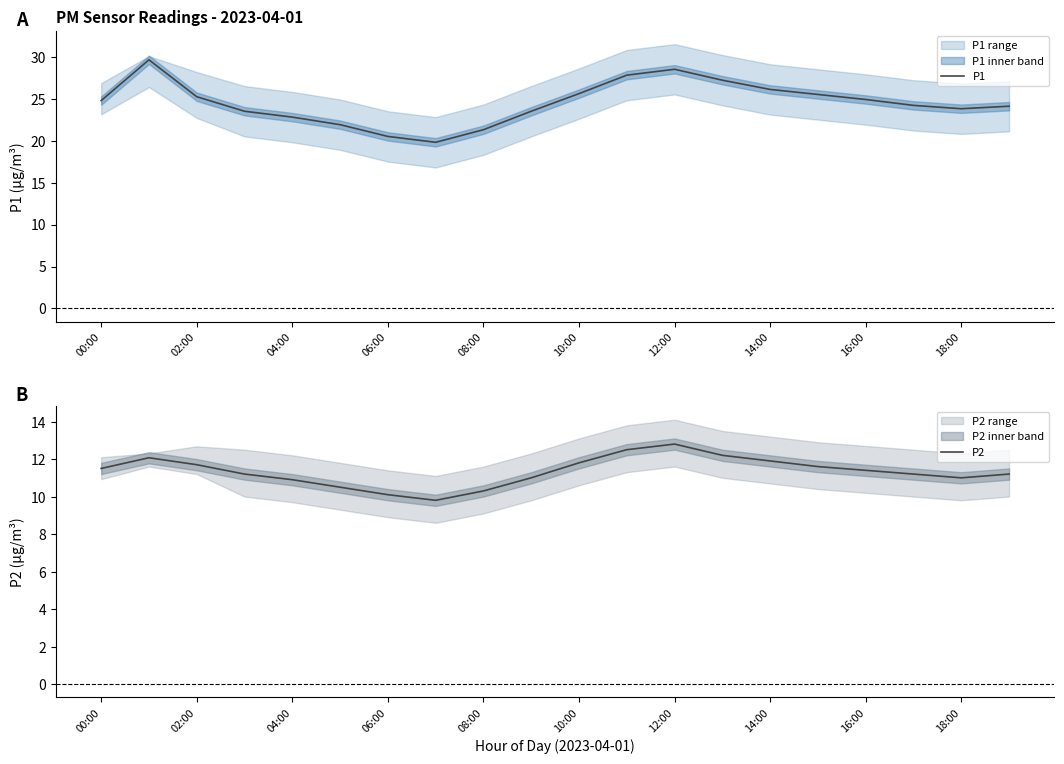

True or false: P2 and P1 intersect in this chart.

False